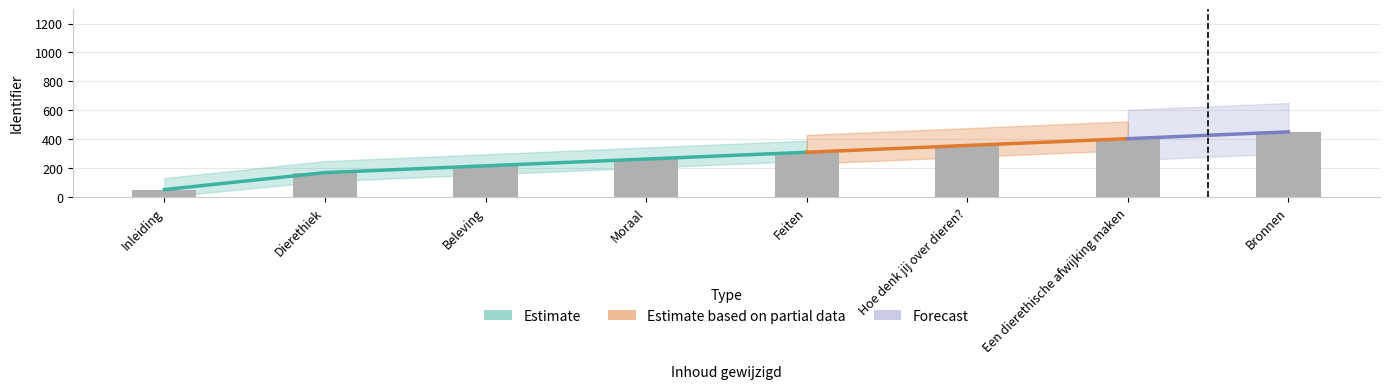

Read the value at Moraal.

261.8